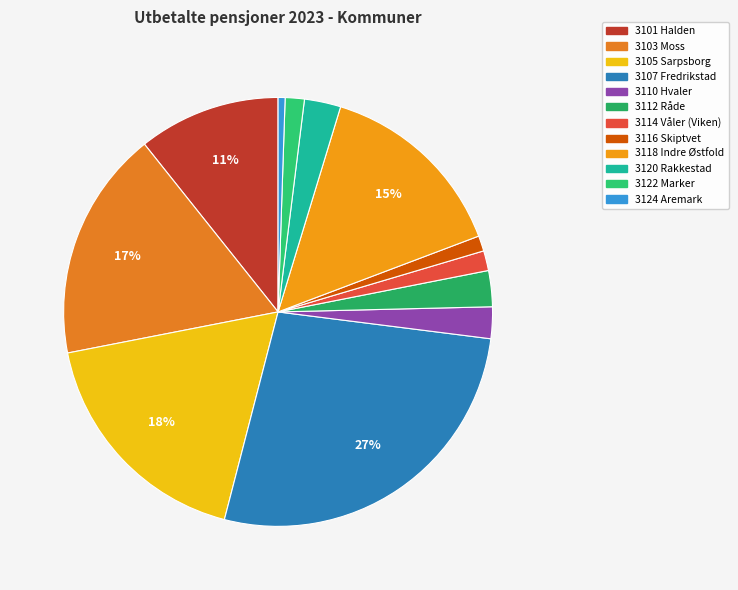

The 3107 Fredrikstad slice represents 27% of the pie. True or false?

True